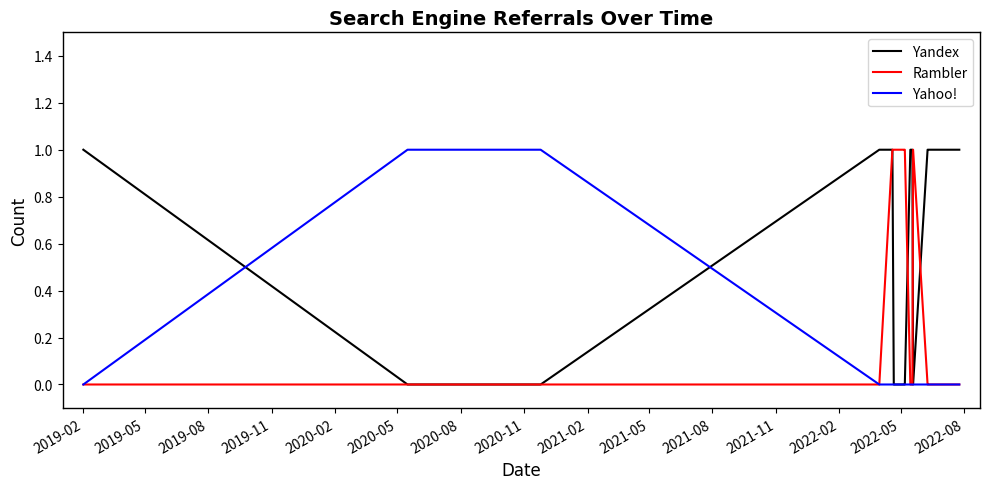

Rank the series by their average value, from lowest to highest.

Yahoo!, Rambler, Yandex